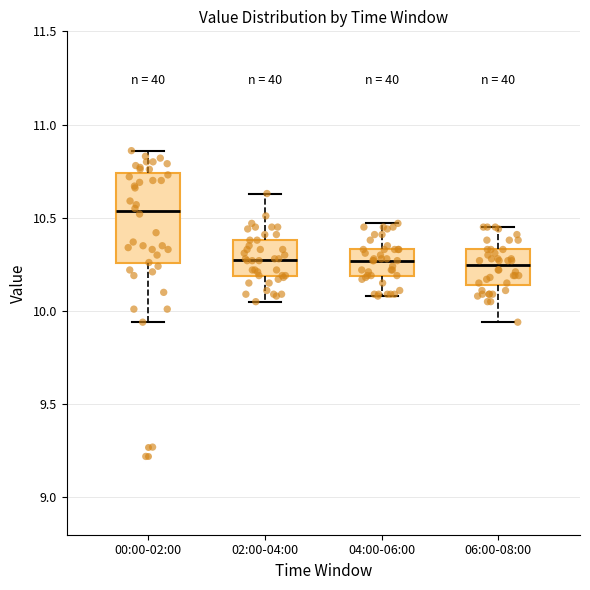

Where does the upper whisker of the box for 04:00-06:00 end on the y-axis? The values are not printed on the chart, so give them approximately, as read against the axis.

10.45